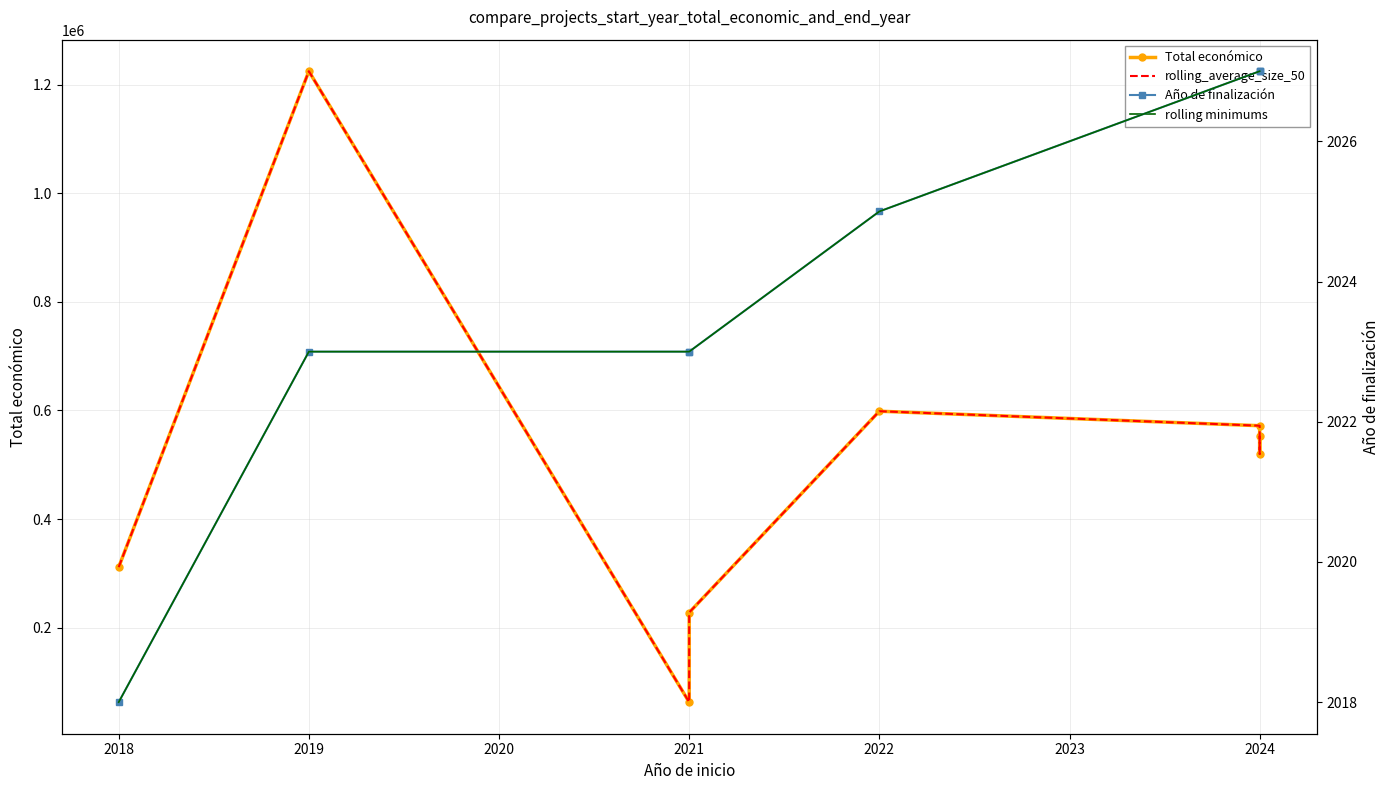

What is the minimum value for Año de finalización?

2018